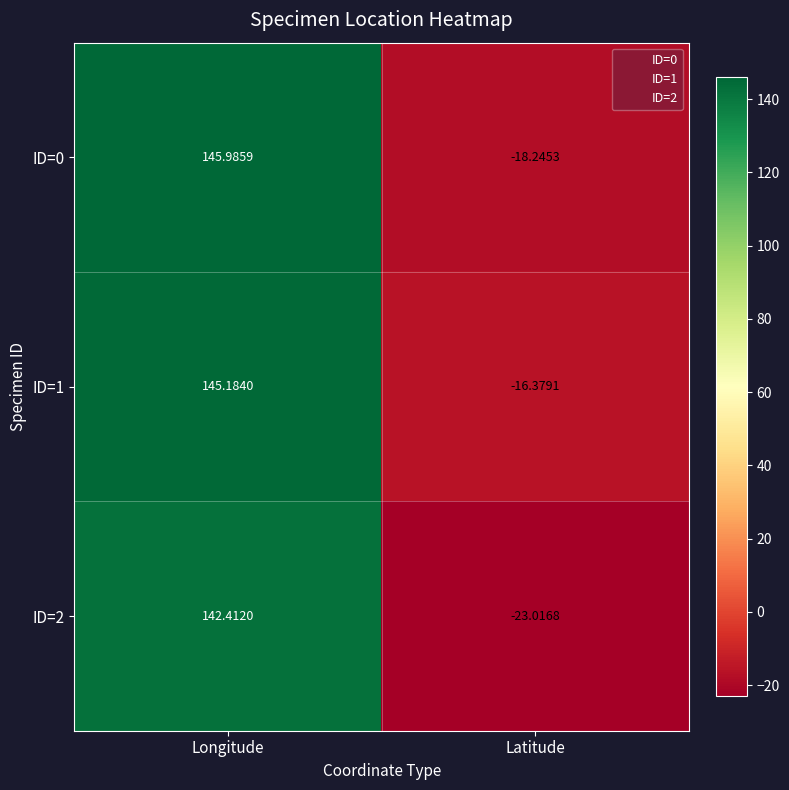

Which series has the largest total across all categories?

ID=1